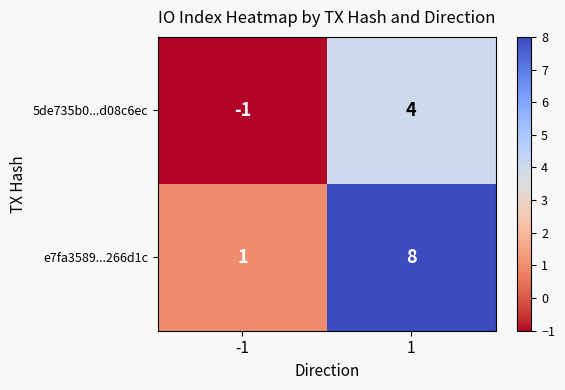

The value of 5de735b0...d08c6ec at -1 is -1. True or false?

True